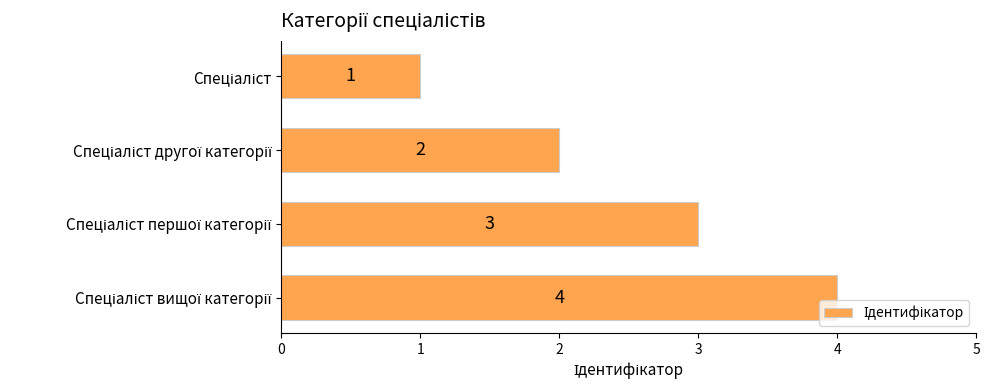

How many bars are there in total?

4